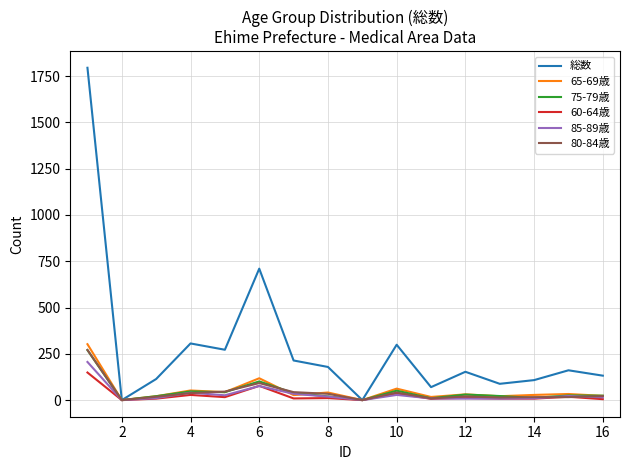

Which series has the widest spread of values?

総数